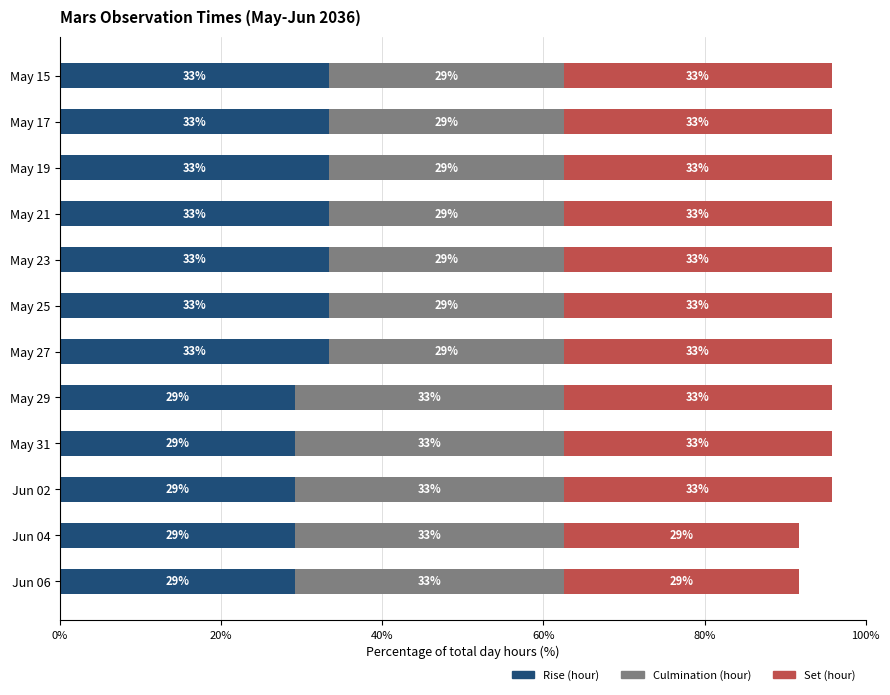

Reading right to left, list all the values displayed in this chart.

Rise (hour): 29.2	29.2	29.2	29.2	29.2	33.3	33.3	33.3	33.3	33.3	33.3	33.3
Culmination (hour): 33.3	33.3	33.3	33.3	33.3	29.2	29.2	29.2	29.2	29.2	29.2	29.2
Set (hour): 29.2	29.2	33.3	33.3	33.3	33.3	33.3	33.3	33.3	33.3	33.3	33.3